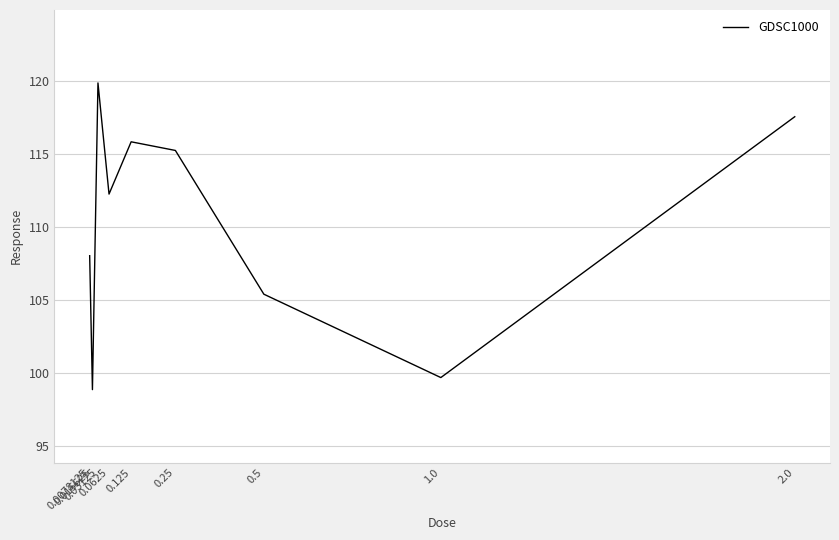

Rank the categories by value from lowest to highest.

0.015625, 1.0, 0.5, 0.0078125, 0.0625, 0.25, 0.125, 2.0, 0.03125